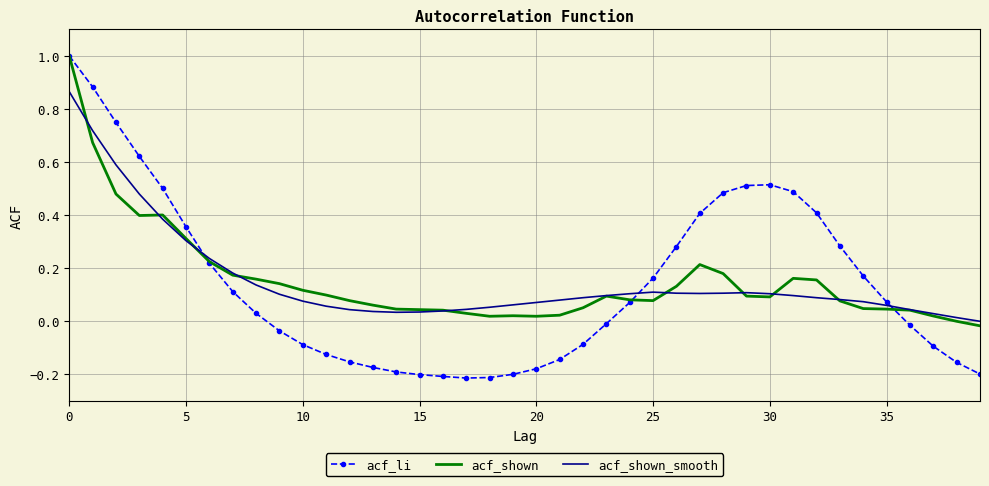

Which series has the largest range (max minus min)?

acf_li